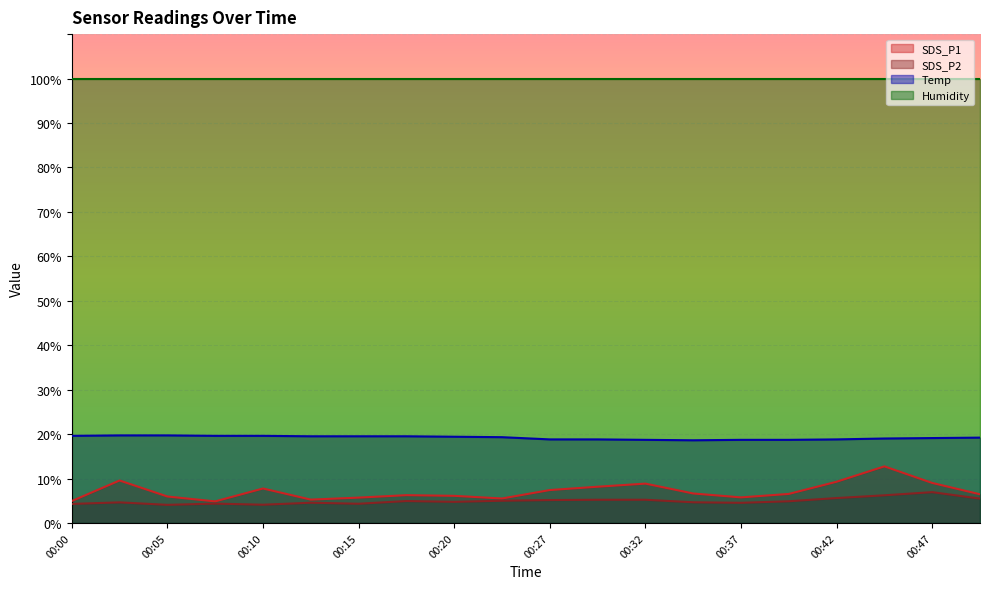

Rank the series by their maximum value, from lowest to highest.

SDS_P2, SDS_P1, Temp, Humidity